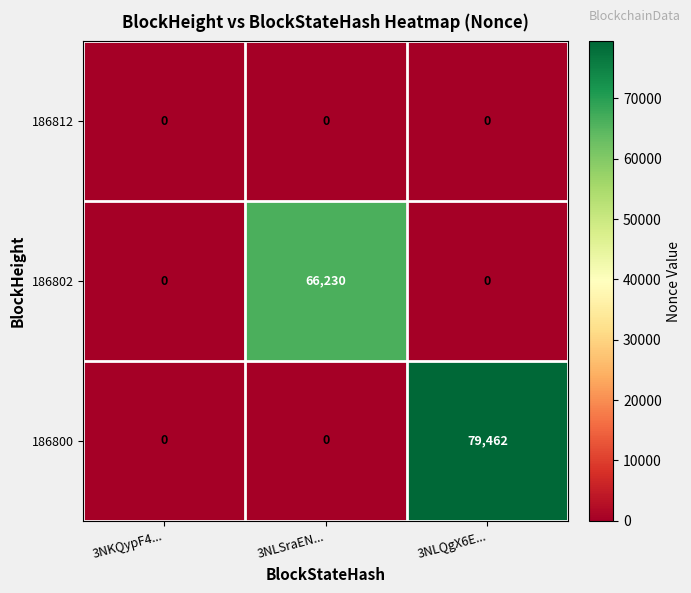

Reading left to right, what are all the values shown in this chart?

186812: 0	0	0
186802: 0	66230	0
186800: 0	0	79462